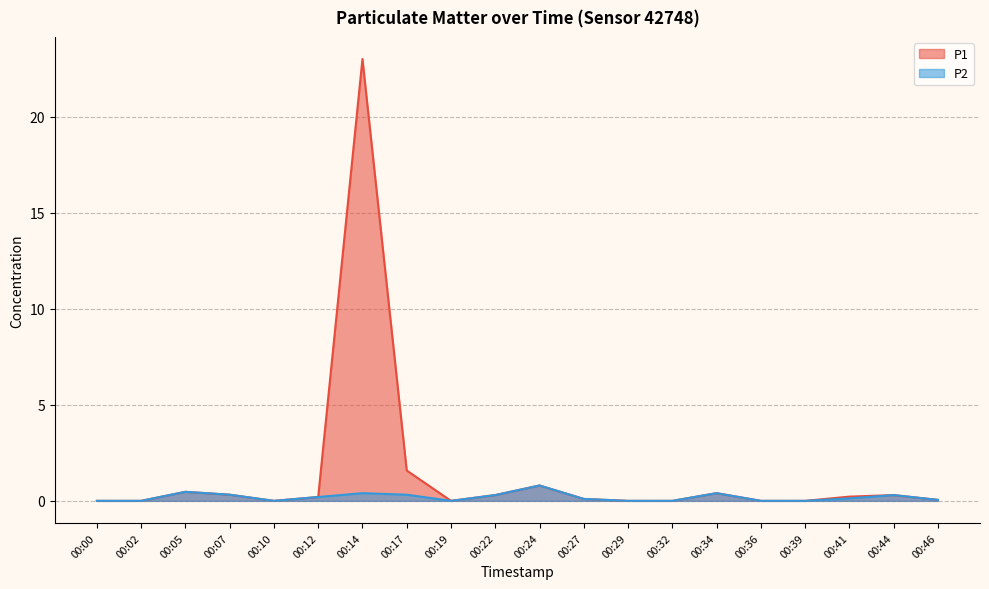

What are all the series names shown in the legend?

P1, P2